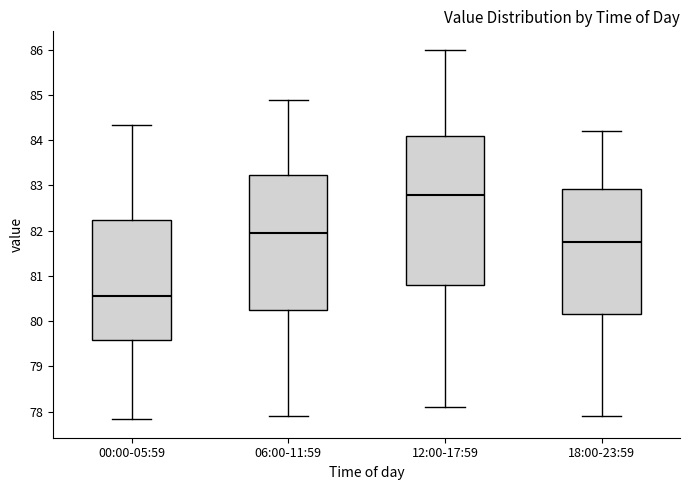

Which box has the highest median line?

12:00-17:59